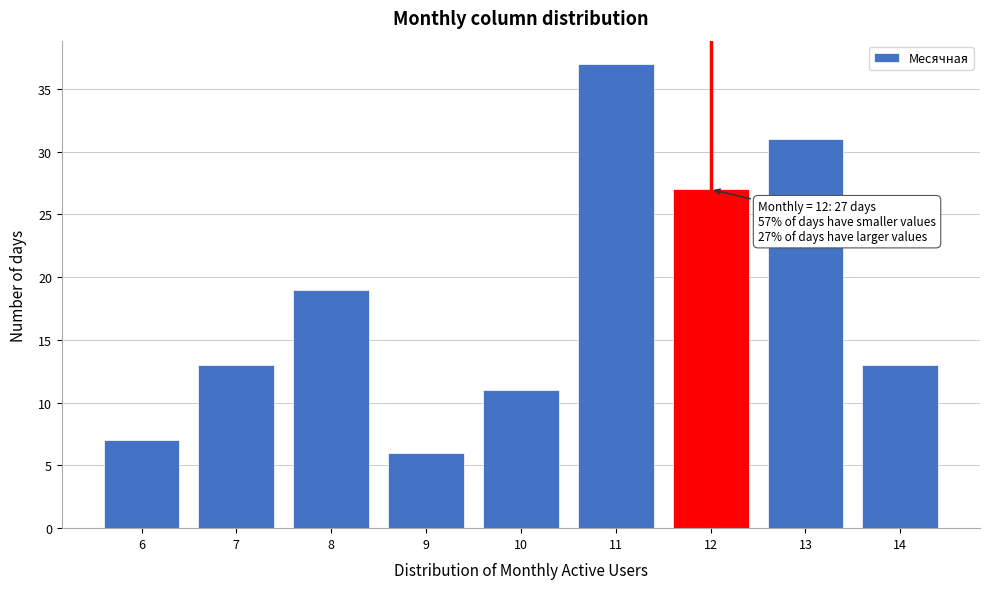

Which range on the x-axis has the tallest bar?

10.5 to 11.5